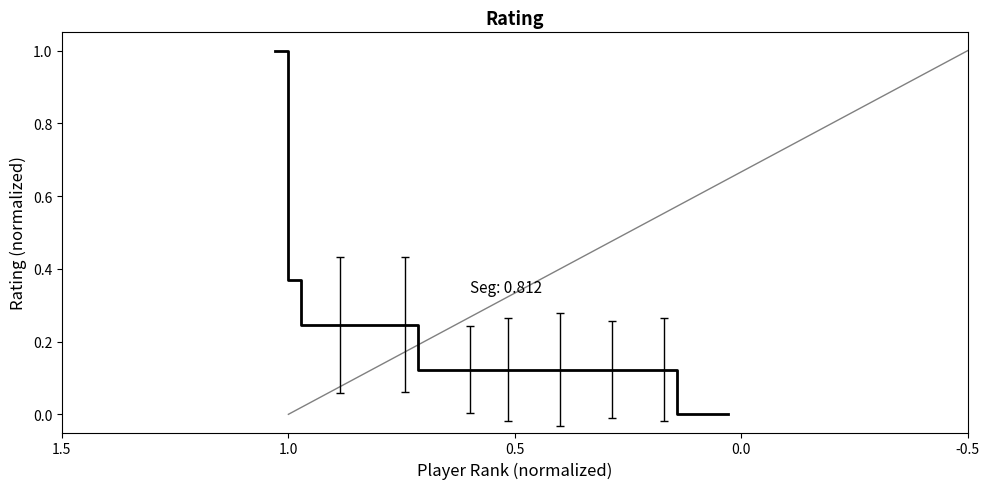

Does the chart have visible grid lines?

No